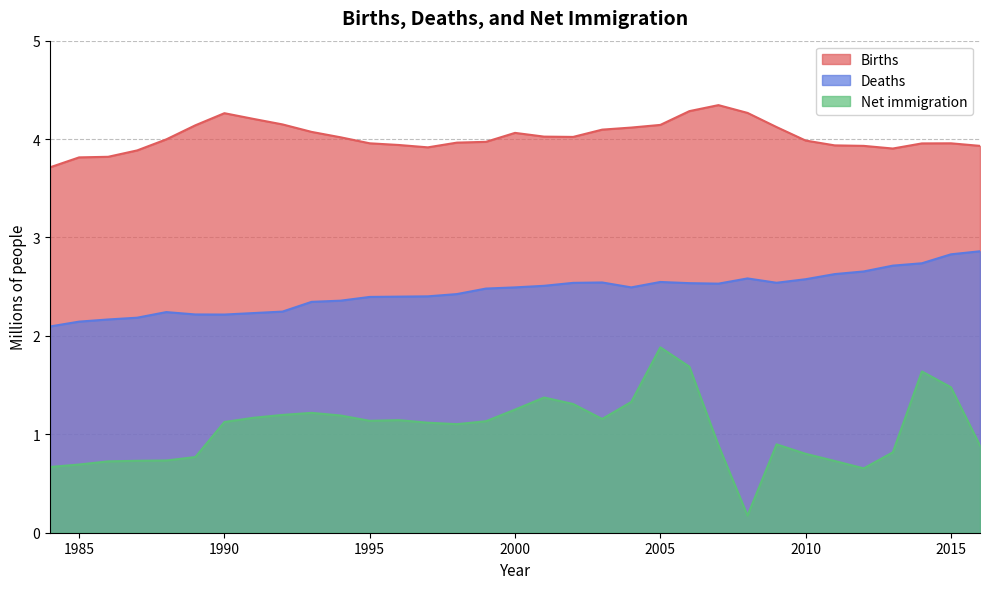

What is the difference between the maximum and minimum values in the Deaths series?

0.8